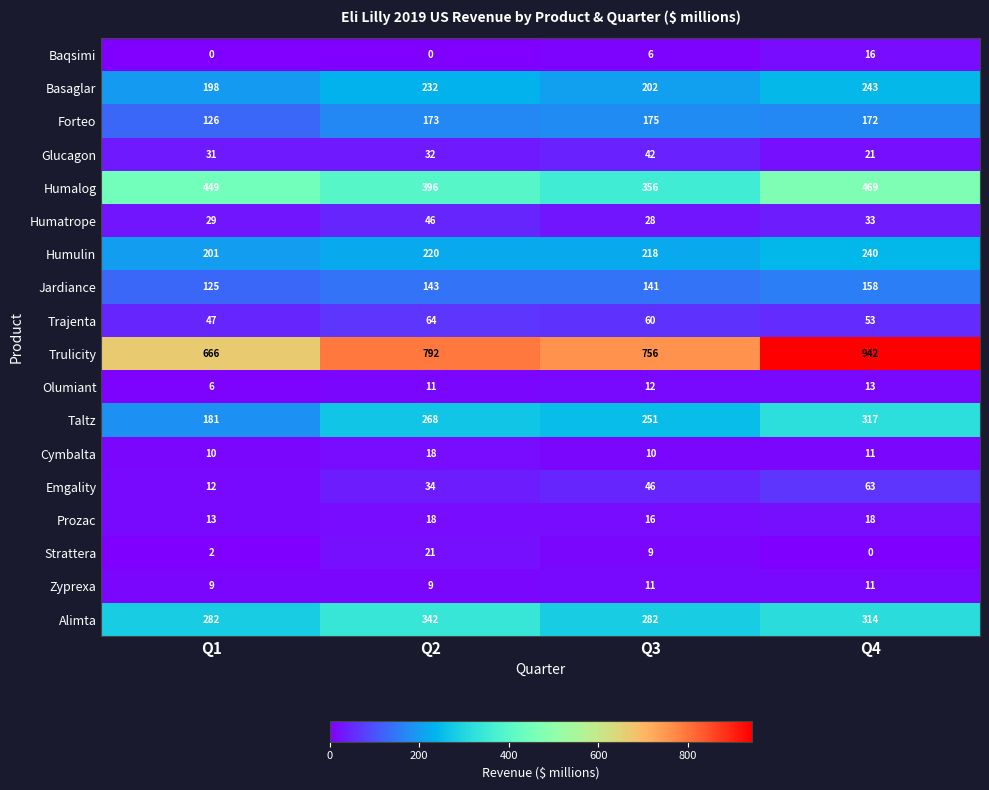

What is the difference between the second highest and minimum values in the Basaglar series?

34